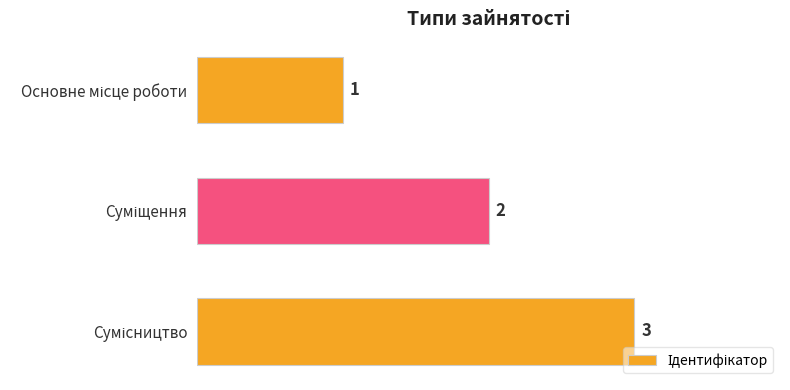

What is the sum of all values?

6